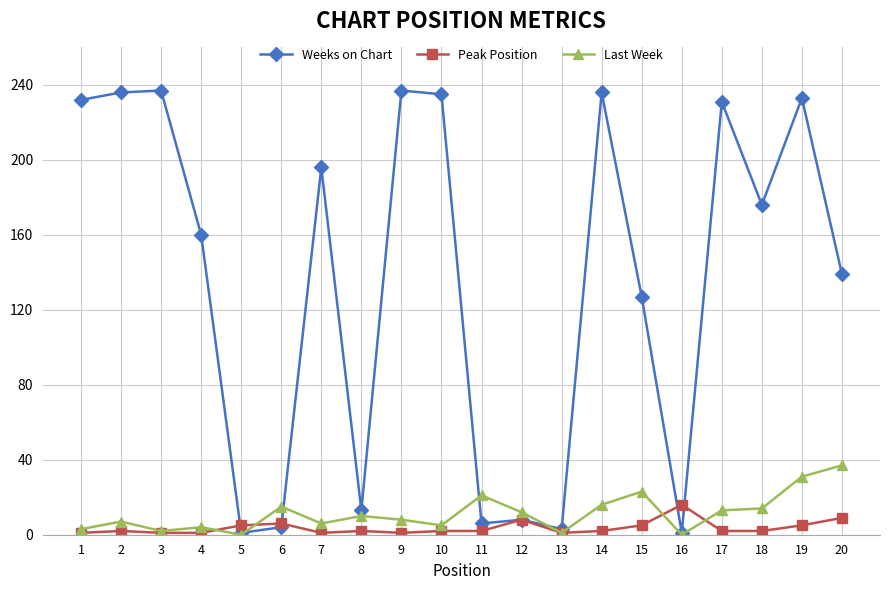

What is the sum of all Peak Position values?

74